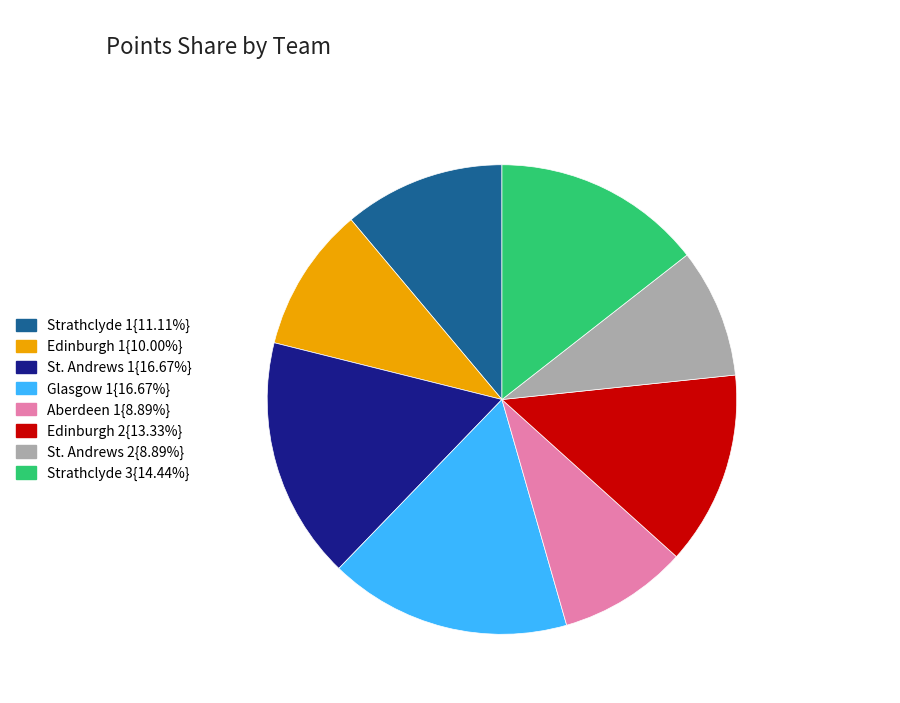

How many slices are in this pie chart?

8